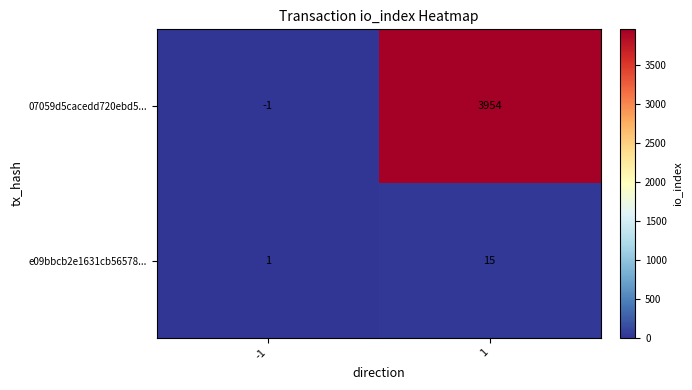

The e09bbcb2e1631cb56578... series shows 15 at 1. True or false?

True